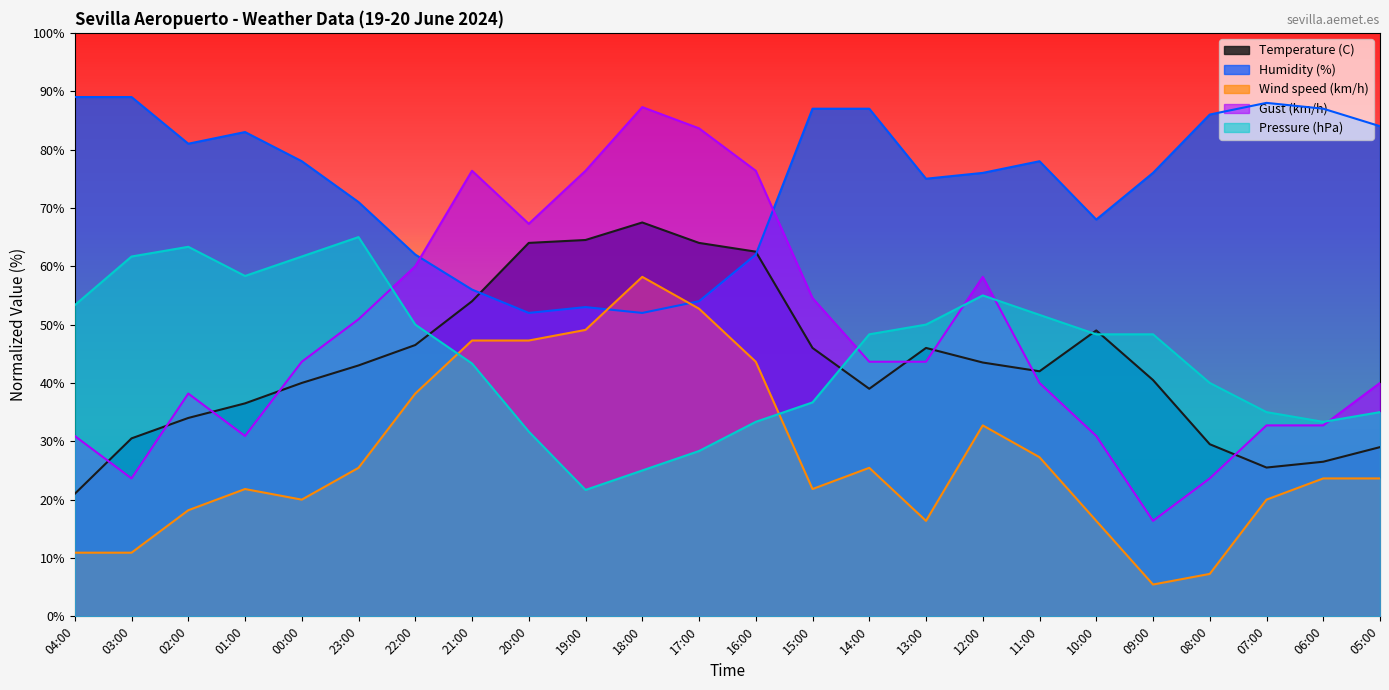

What is the highest value of the Wind speed (km/h) series?

58.2